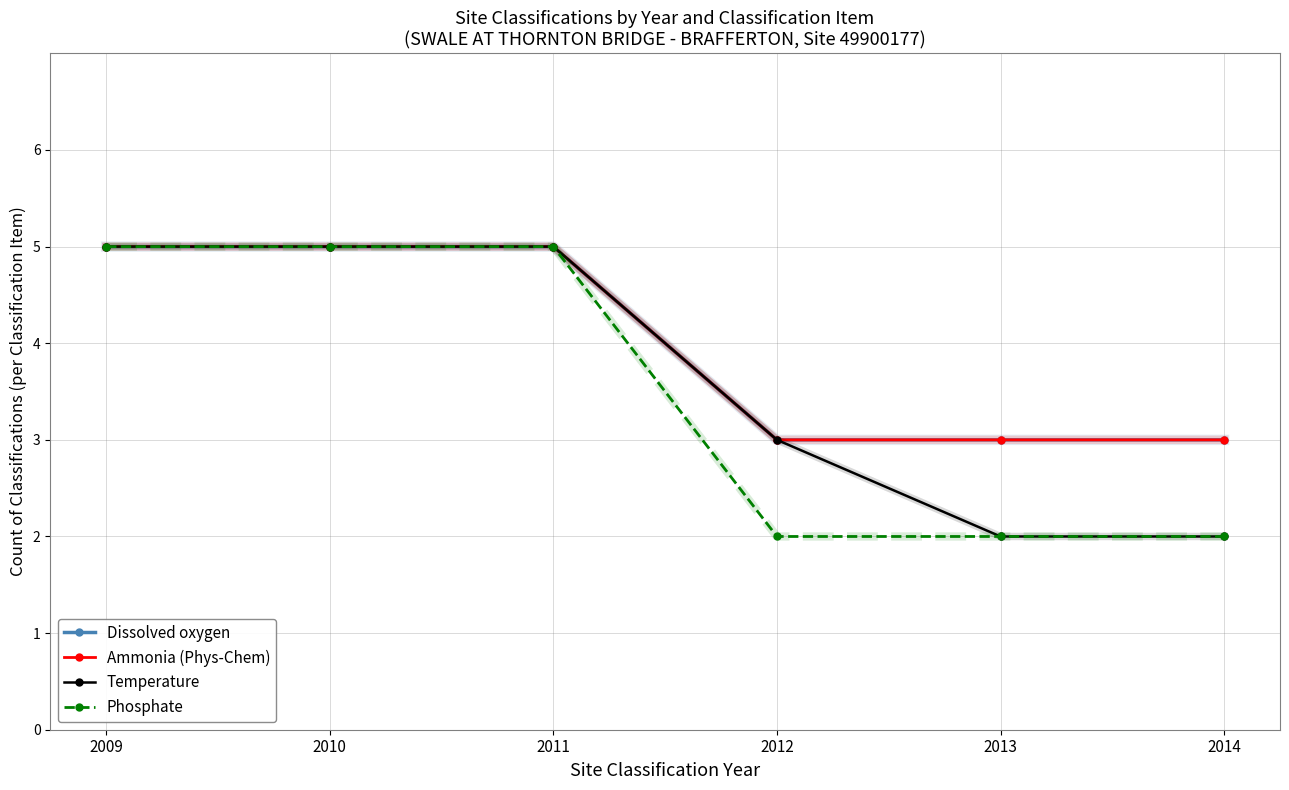

Is this an area chart (filled region under the line)?

No